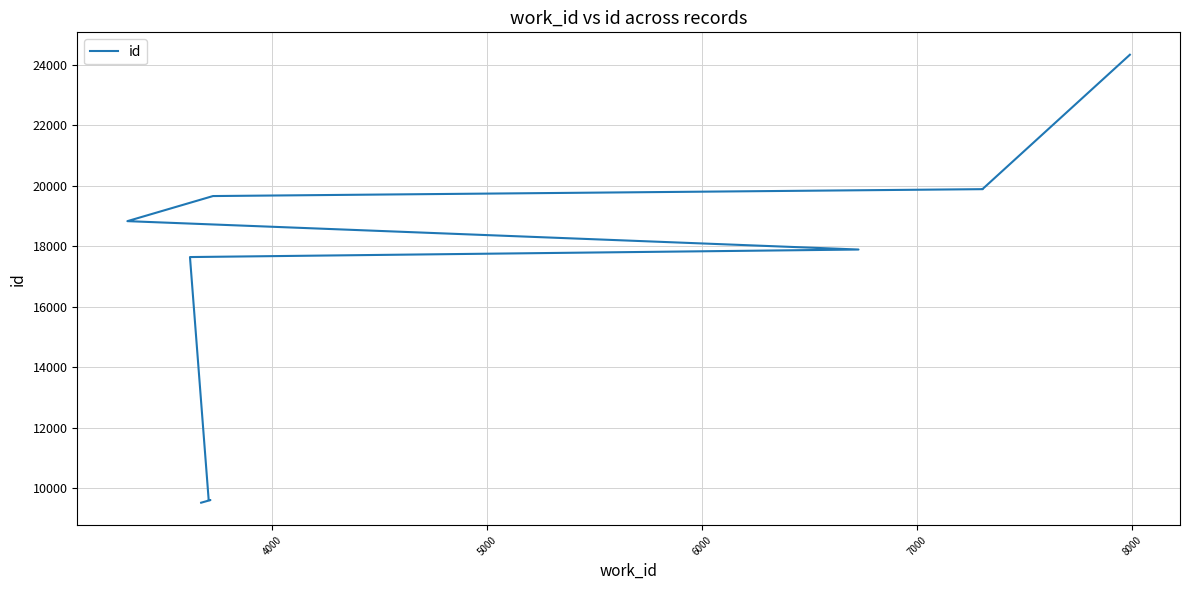

True or false: the data shows 27061 at 8.

False